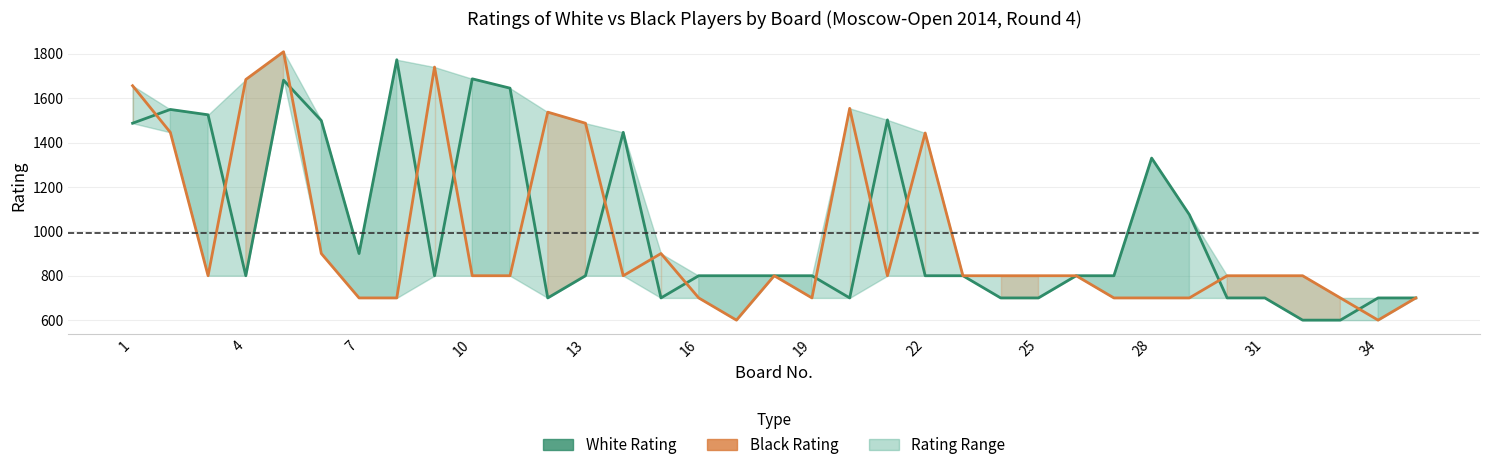

Which has a higher value, 7 or 28?

28